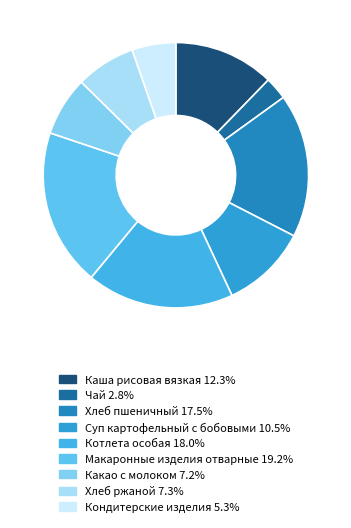

The Каша рисовая вязкая slice represents 6% of the pie. True or false?

False